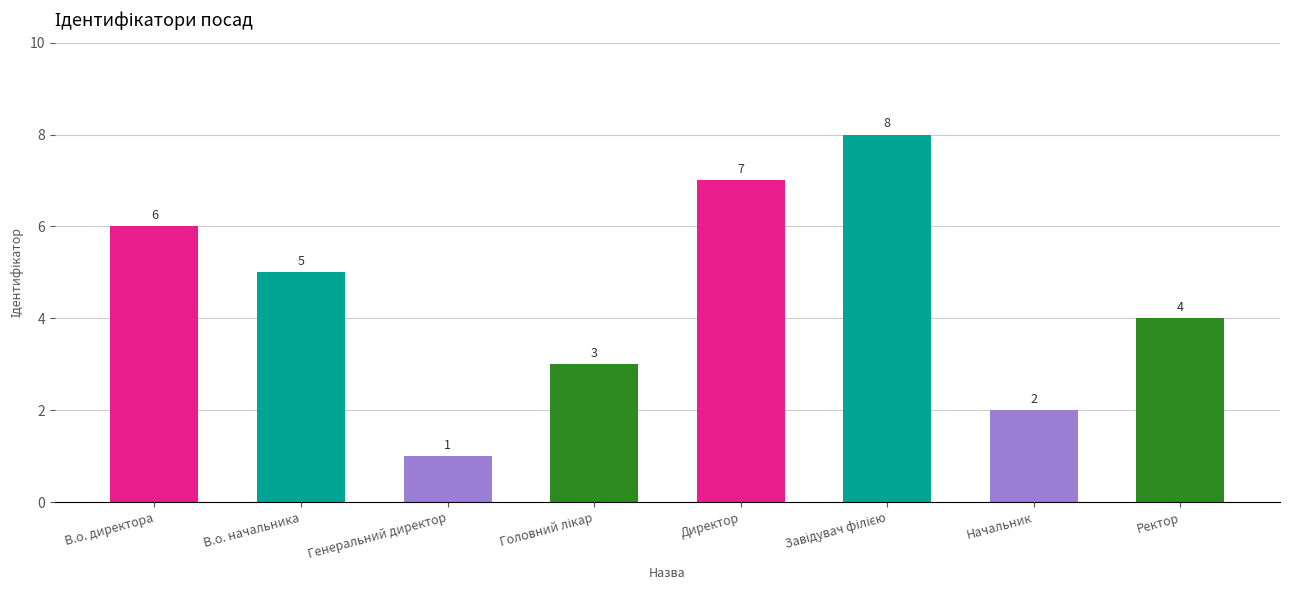

Reading right to left, what are all the values shown in this chart?

4	2	8	7	3	1	5	6